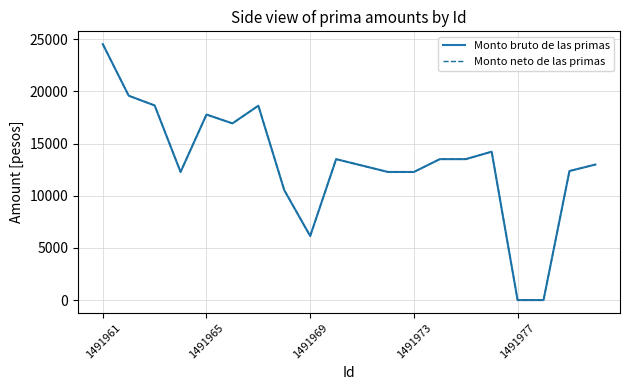

True or false: Monto bruto de las primas has more than 2 interior local peaks.

True